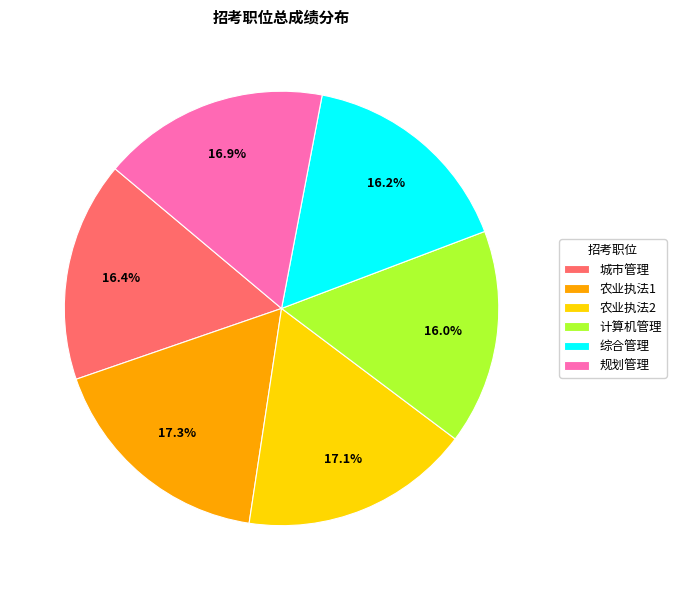

To the nearest percent, what percentage of the pie is 农业执法2?

17%